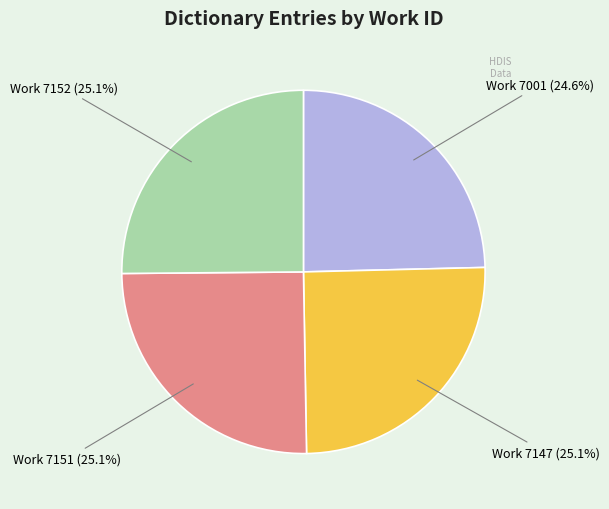

Is there a majority slice in this chart?

No